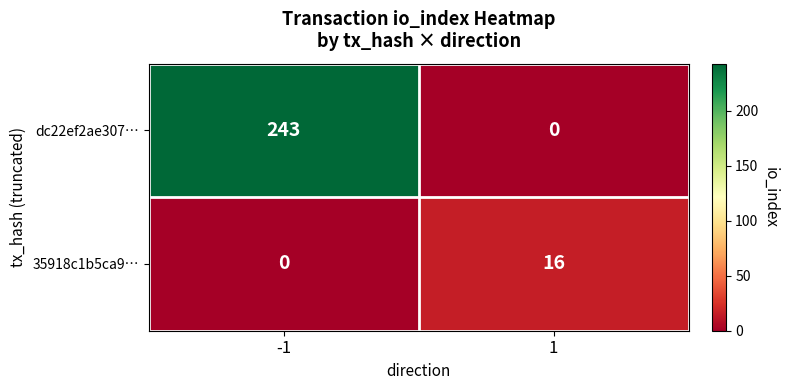

Reading left to right, list all the values displayed in this chart.

dc22ef2ae307…: -1=243	1=0
35918c1b5ca9…: -1=0	1=16